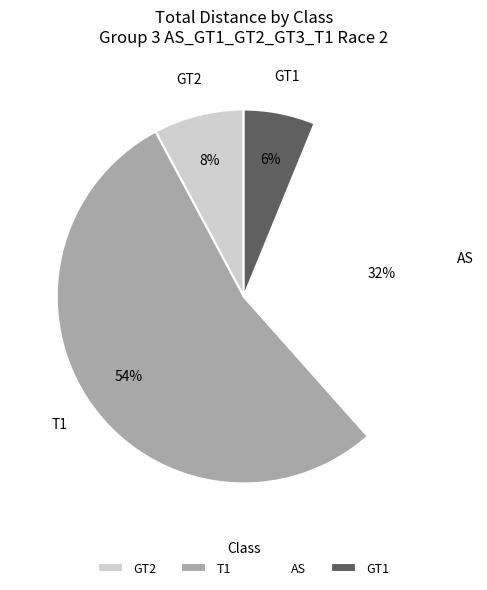

Is there a majority slice in this chart?

Yes